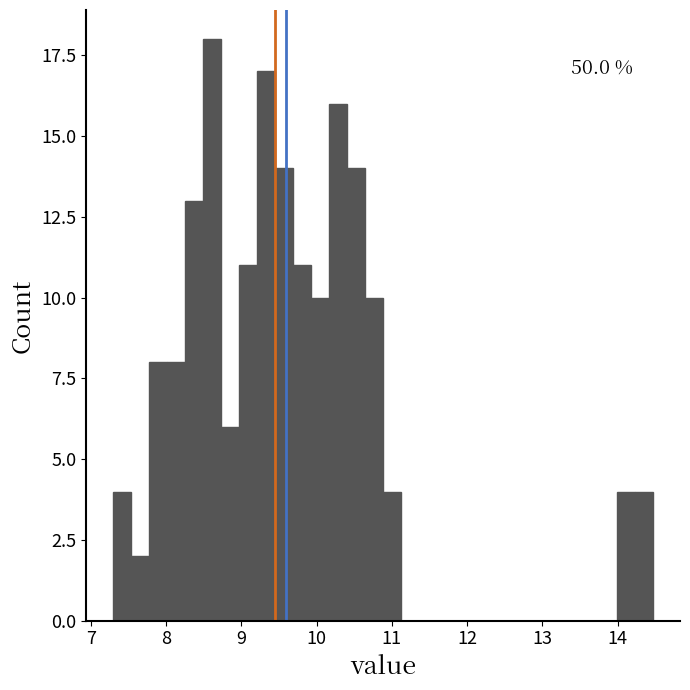

Read against the x-axis, roughly where is the centre of the tallest bar?

8.6